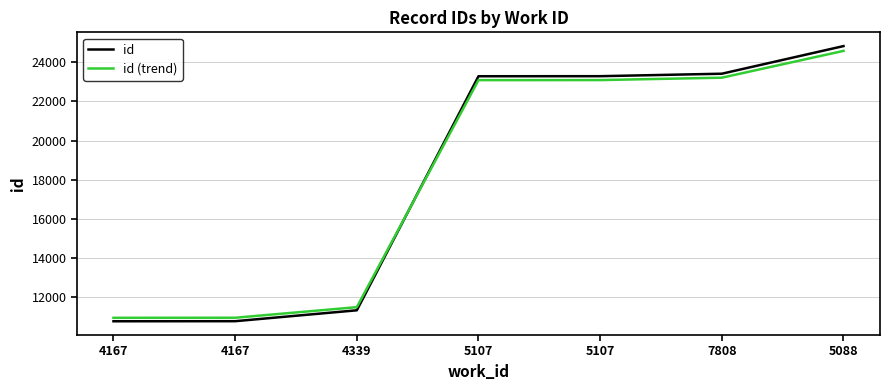

Does the chart have visible grid lines?

Yes